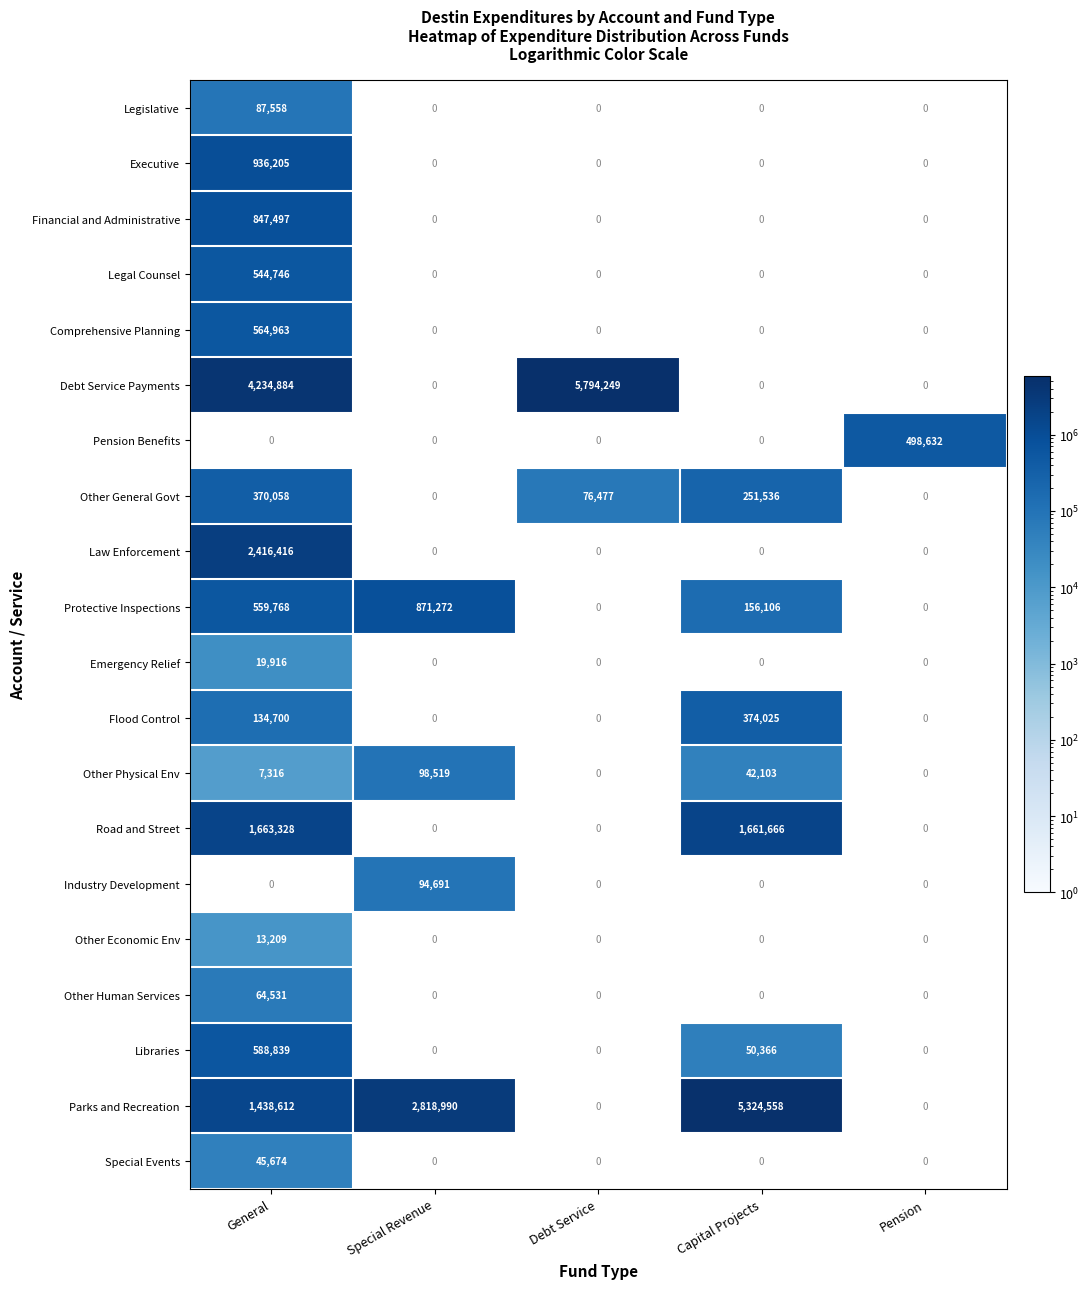

The value of Law Enforcement at General is 2416416. True or false?

True